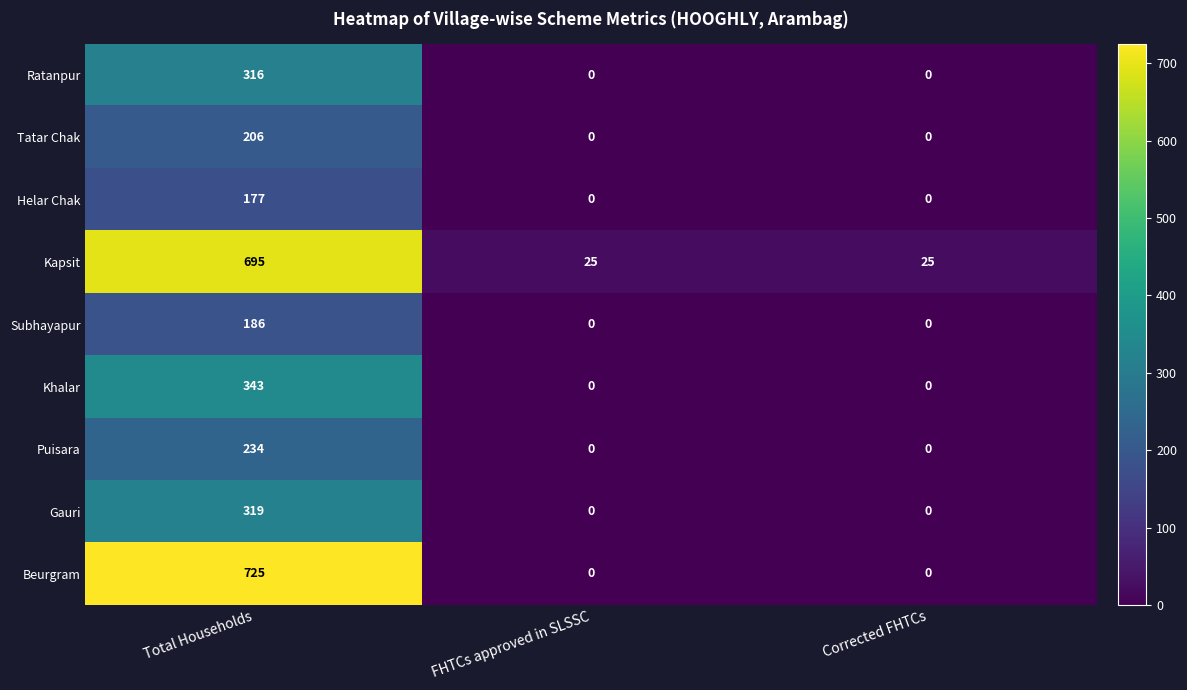

What is the greatest value displayed?

725